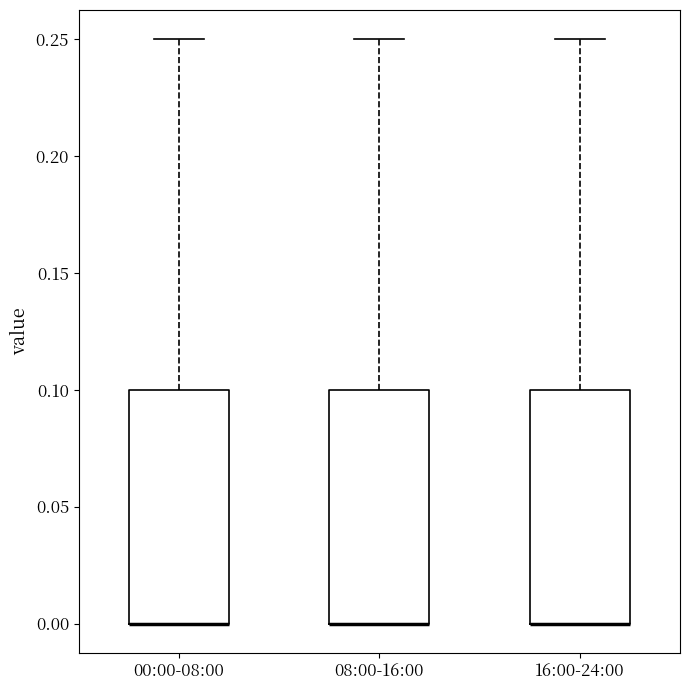

Reading left to right, read every box against the y-axis: the position of its median line, the range the box covers, and the ends of its whiskers. The values are not printed on the chart, so give them approximately, as read against the axis.

00:00-08:00: median 0.00 (drawn on the box's lower edge), box 0.00 to 0.10, whiskers 0.00 to 0.25
08:00-16:00: median 0.00 (drawn on the box's lower edge), box 0.00 to 0.10, whiskers 0.00 to 0.25
16:00-24:00: median 0.00 (drawn on the box's lower edge), box 0.00 to 0.10, whiskers 0.00 to 0.25